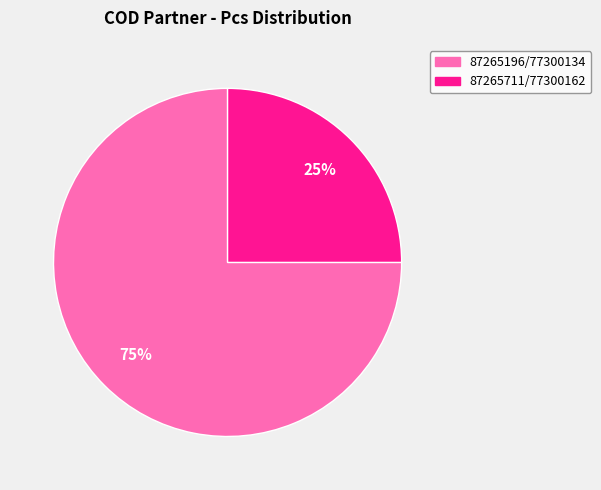

The 87265196/77300134 slice represents 75% of the pie. True or false?

True